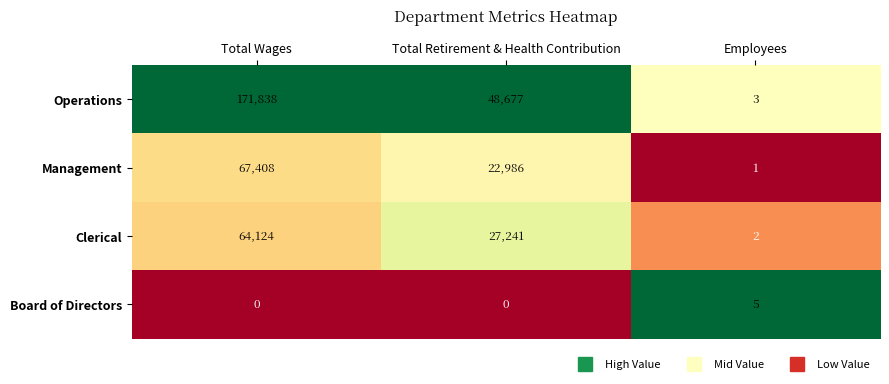

What is the difference between the second highest and minimum values in the Management series?

22985